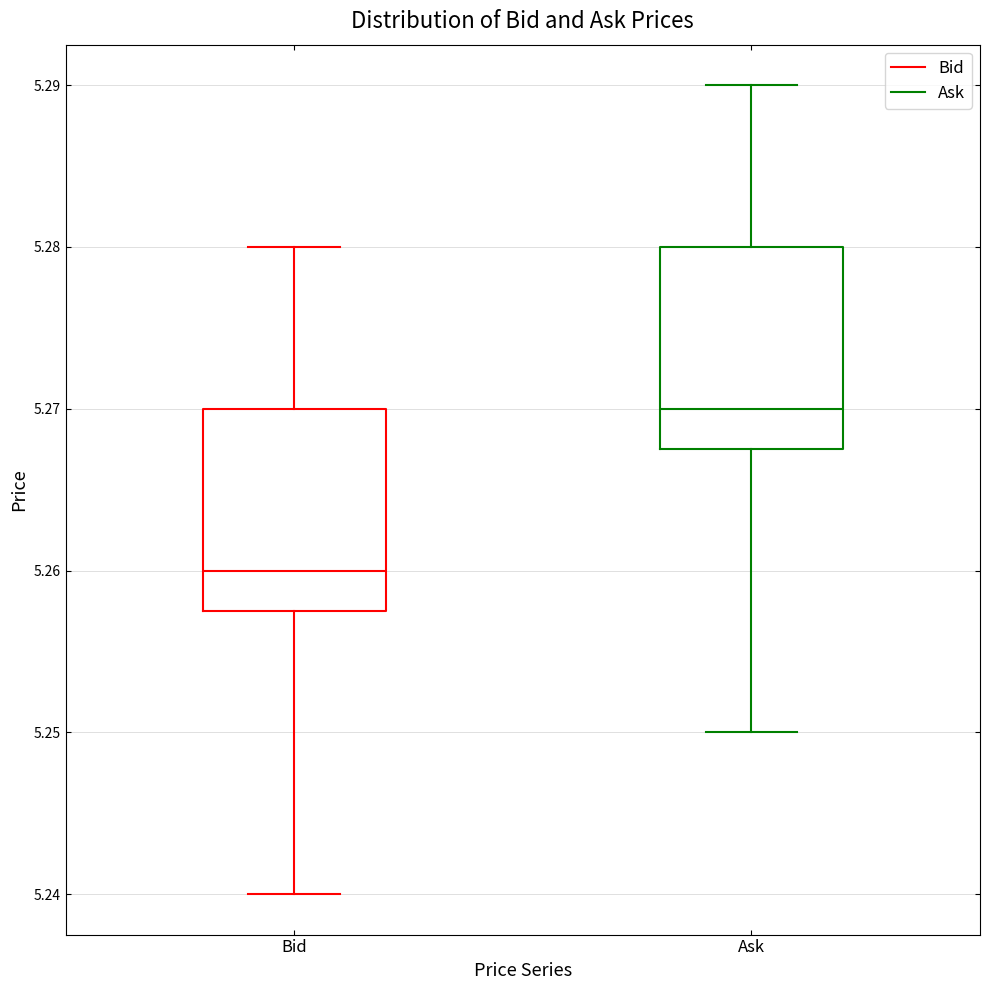

Reading left to right, transcribe this box plot: for each box, give where its median line is, the range the box spans, and where its two whiskers end, as read against the y-axis. The values are not printed on the chart, so give them approximately, as read against the axis.

Bid: median 5.260, box 5.258 to 5.270, whiskers 5.240 to 5.280
Ask: median 5.270, box 5.268 to 5.280, whiskers 5.250 to 5.290